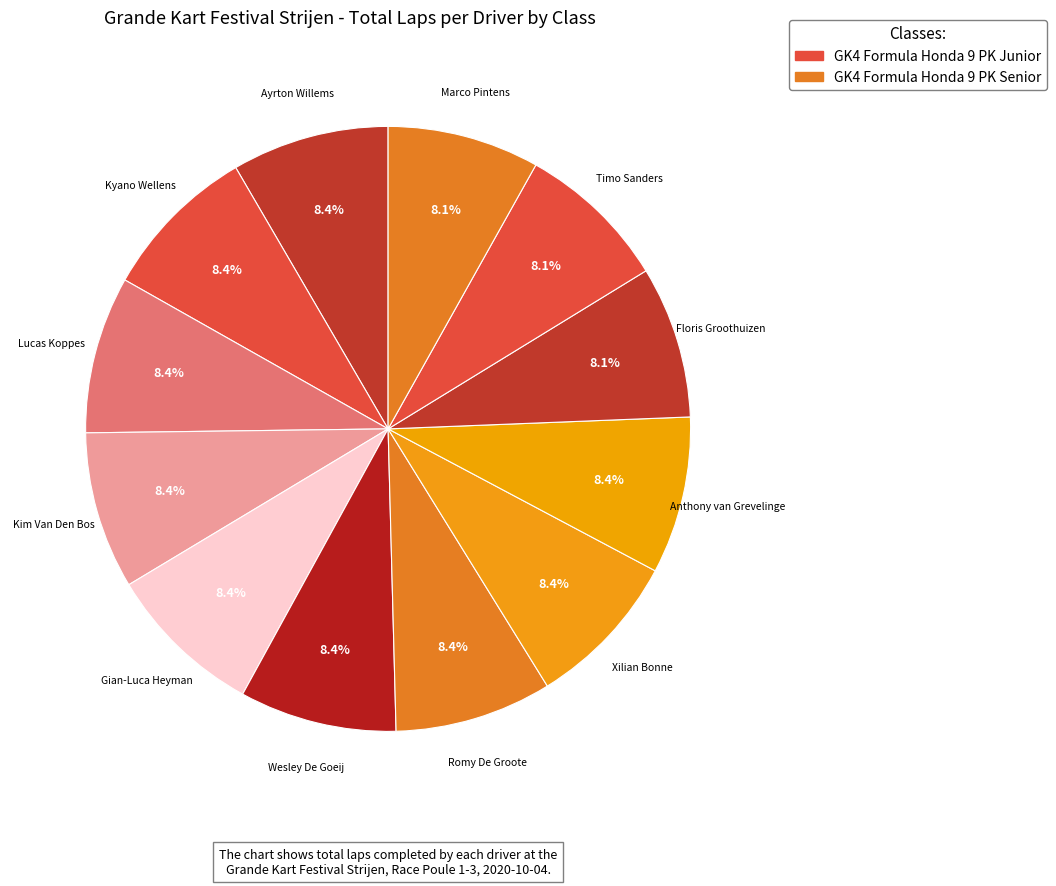

Is there any slice that represents more than half of the pie?

No